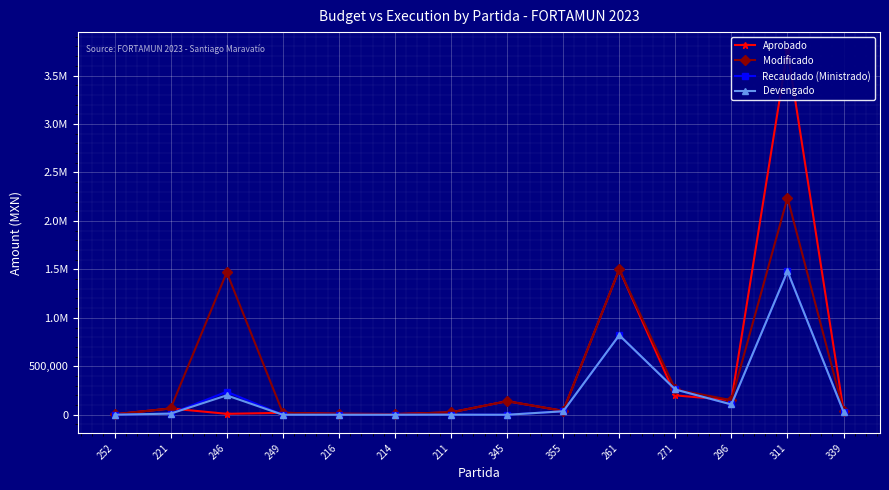

Reading left to right, list all the values displayed in this chart.

Aprobado: 5000.0	65000.0	9646.0	20000.0	10000.0	7100.0	24900.0	140000.0	40000.0	1500000.0	200000.0	150000.0	3760277.0	40000.0
Modificado: 5000.0	65000.0	1469646.0	20000.0	10000.0	7100.0	24900.0	140000.0	40000.0	1500000.0	261000.0	150000.0	2239277.0	40000.0
Recaudado (Ministrado): 216.0	11884.0	237024.7	0.0	0.0	0.0	669.0	0.0	35930.1	821248.2	260696.0	106498.9	1481193.1	30600.0
Devengado: 216.0	11884.0	200000.0	0.0	0.0	0.0	669.0	0.0	35930.1	821248.2	260696.0	106498.9	1481193.1	30600.0